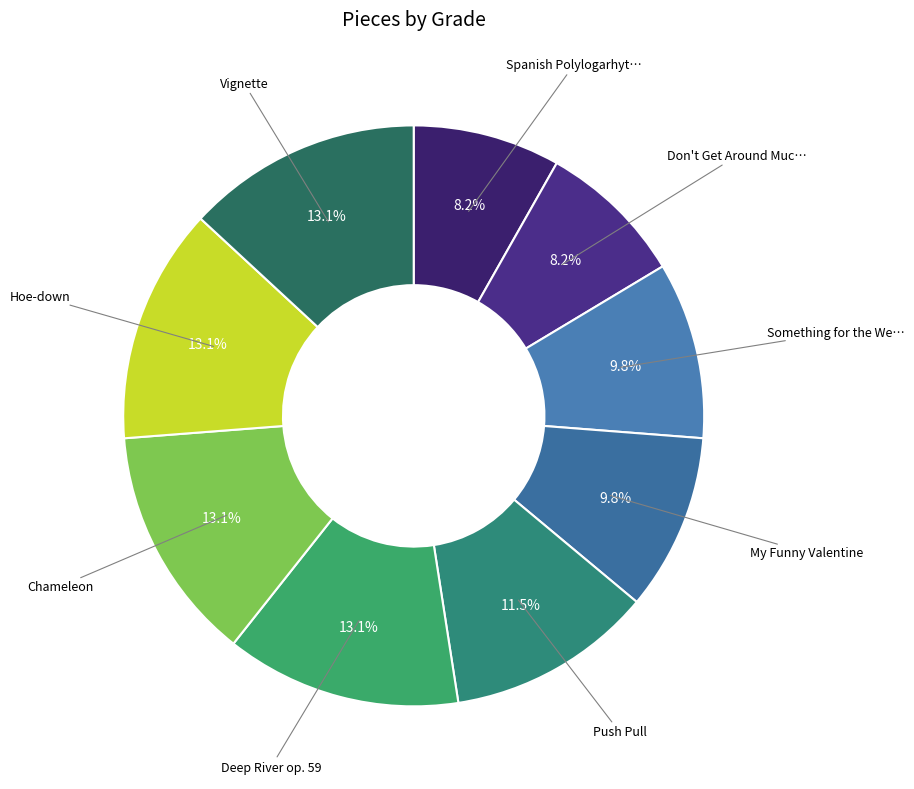

Count the number of slices in the pie.

9